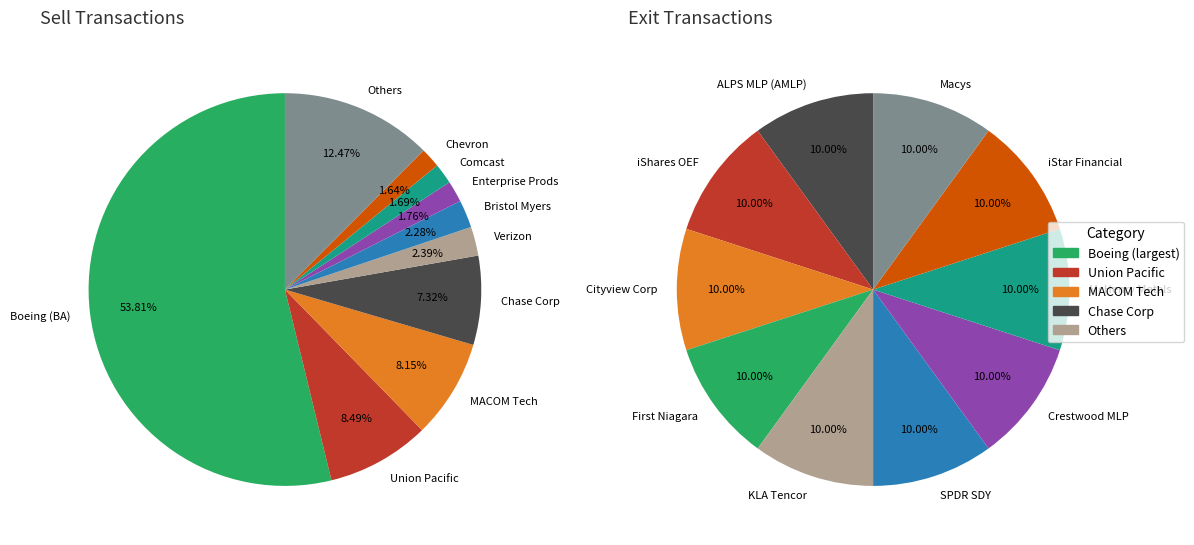

True or false: Sell accounts for 100% of the total.

True